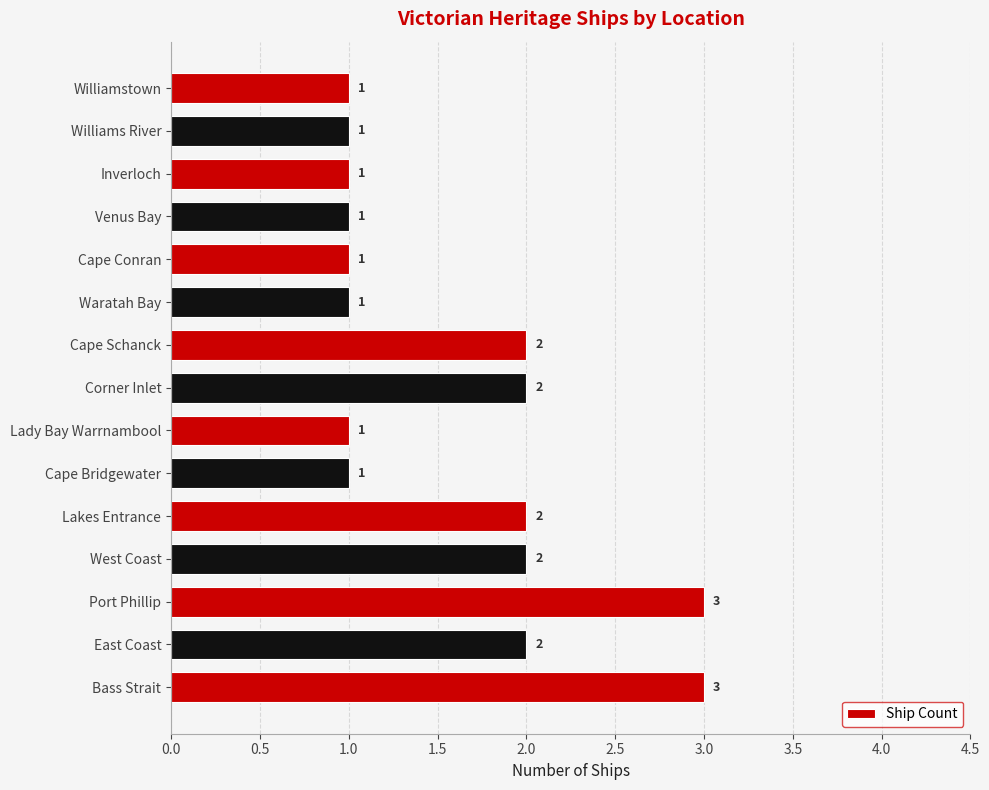

Which has a higher value, Venus Bay or West Coast?

West Coast